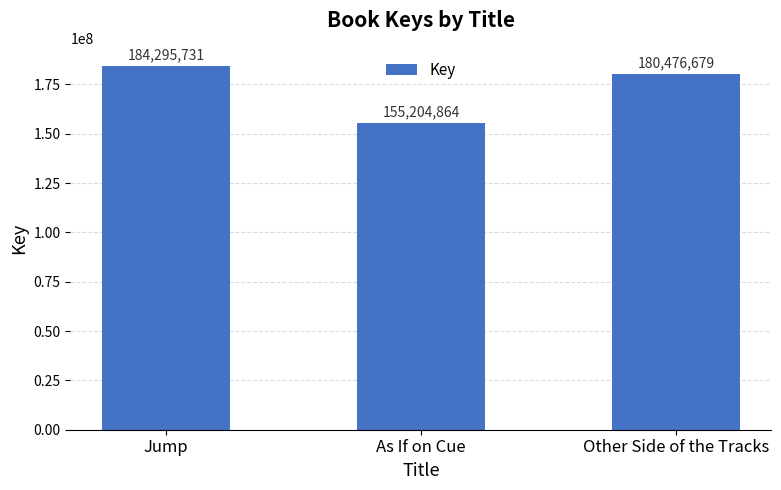

Does the chart contain stacked bars?

No